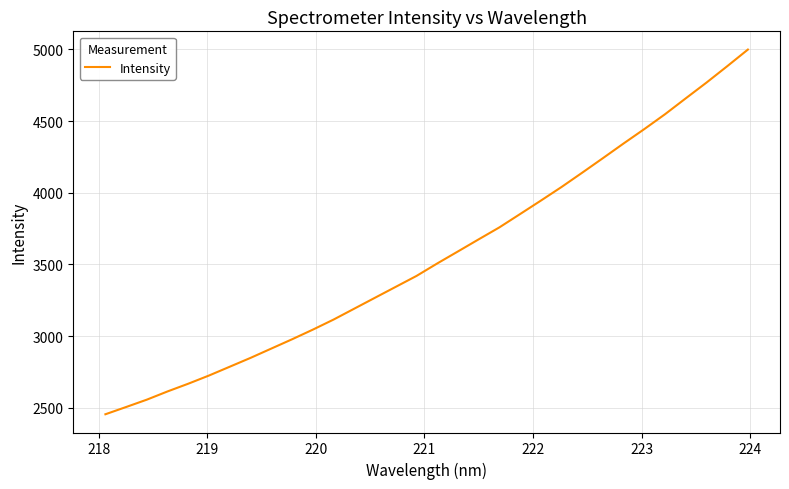

True or false: there are more than 2 points higher than both neighbors.

False